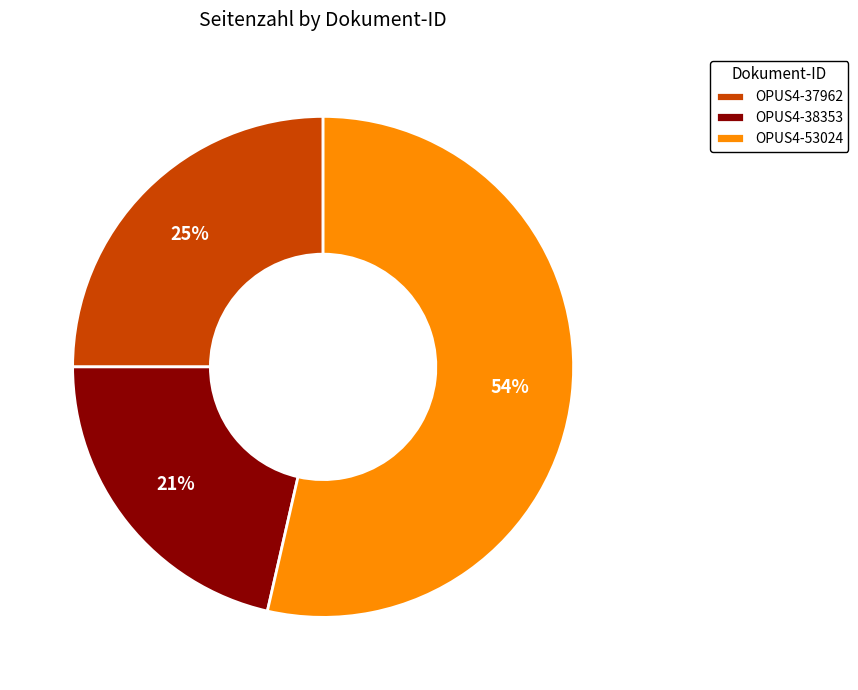

Is there any slice that represents more than half of the pie?

Yes